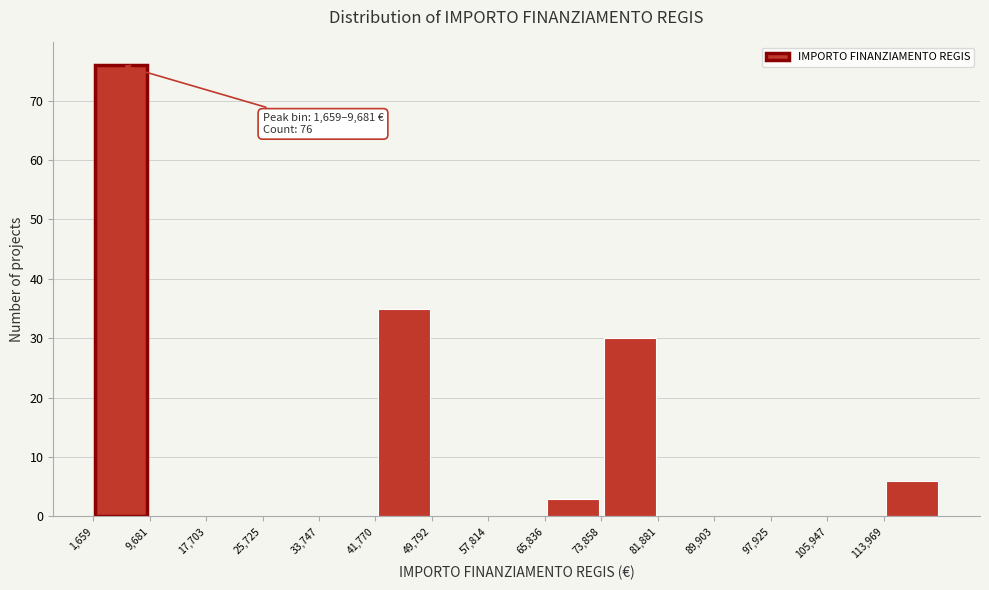

Over which range of the x-axis is the bar tallest?

2000 to 10000